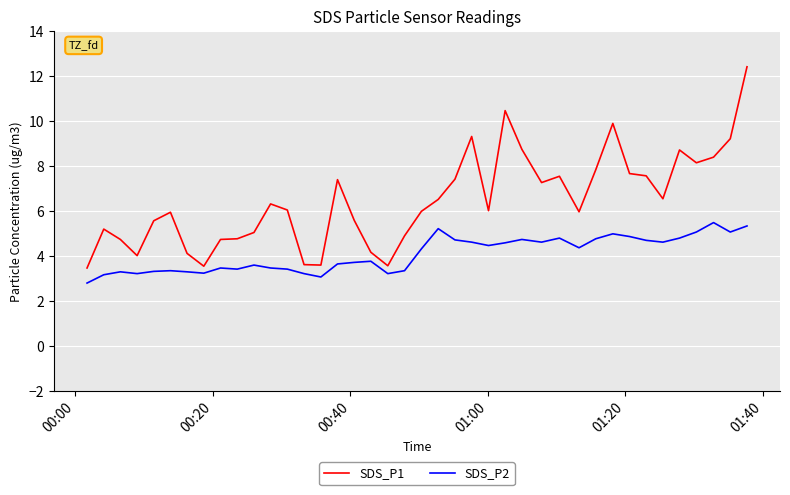

What is the minimum value for SDS_P1?

3.5